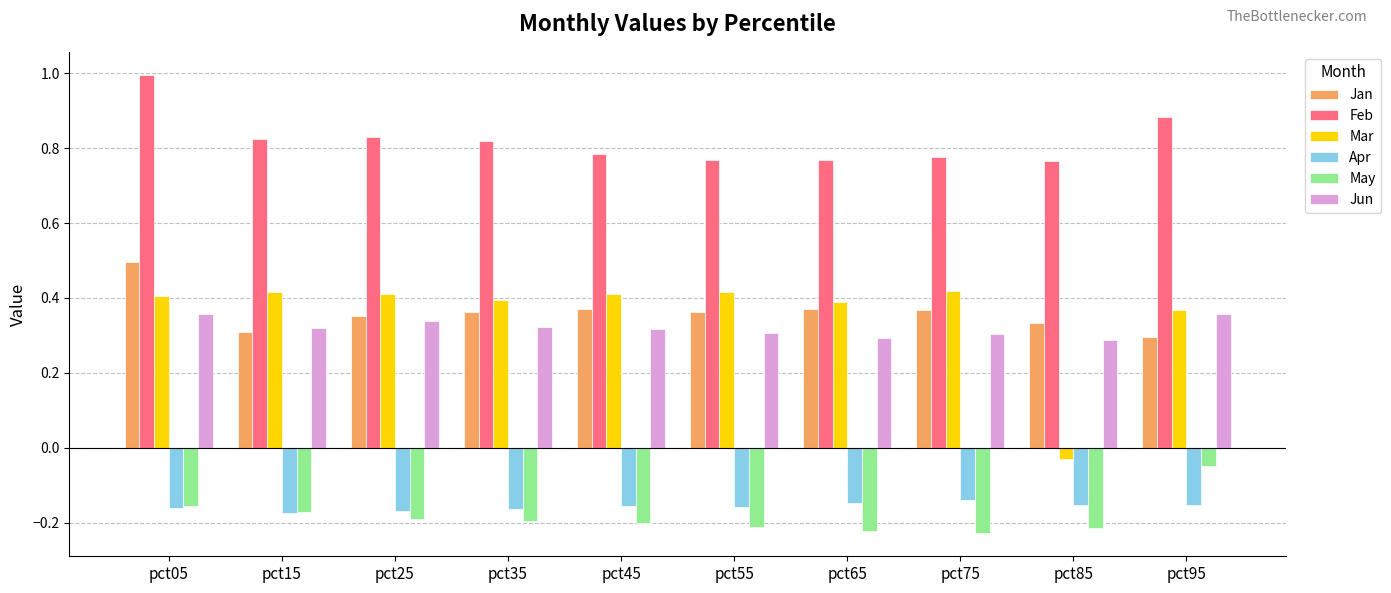

At which category does the chart reach its peak across all series?

pct05